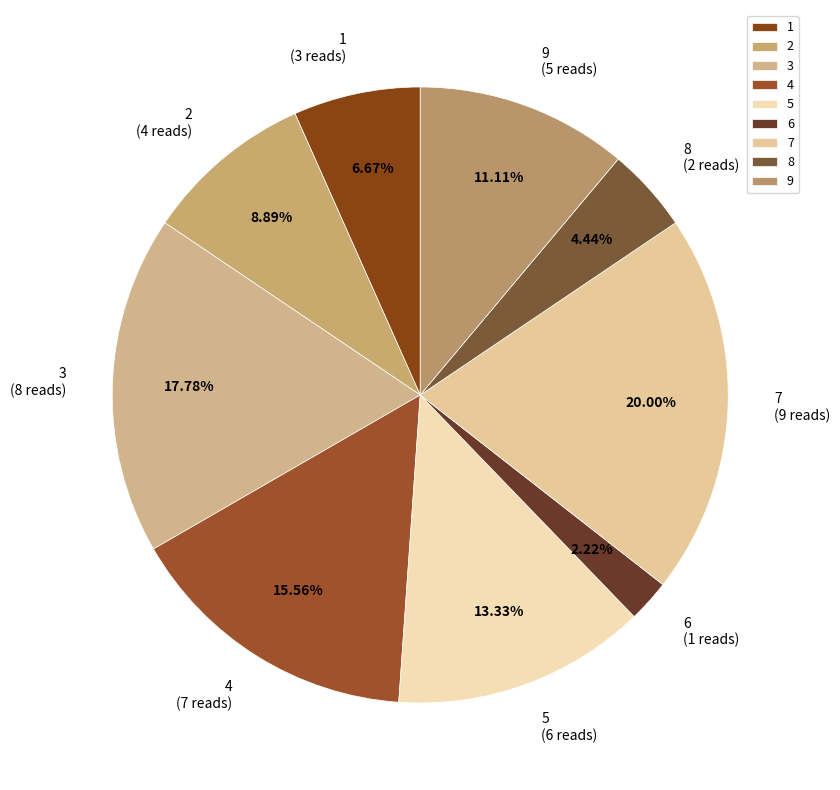

True or false: 4 accounts for 10% of the total.

False